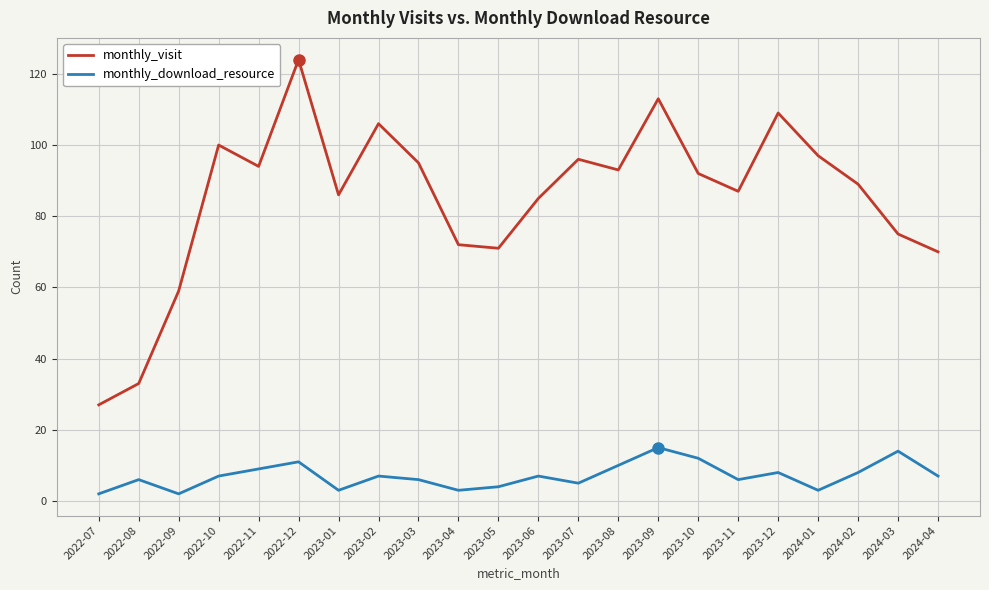

What is the difference between the highest and lowest values at 2023-11?

81